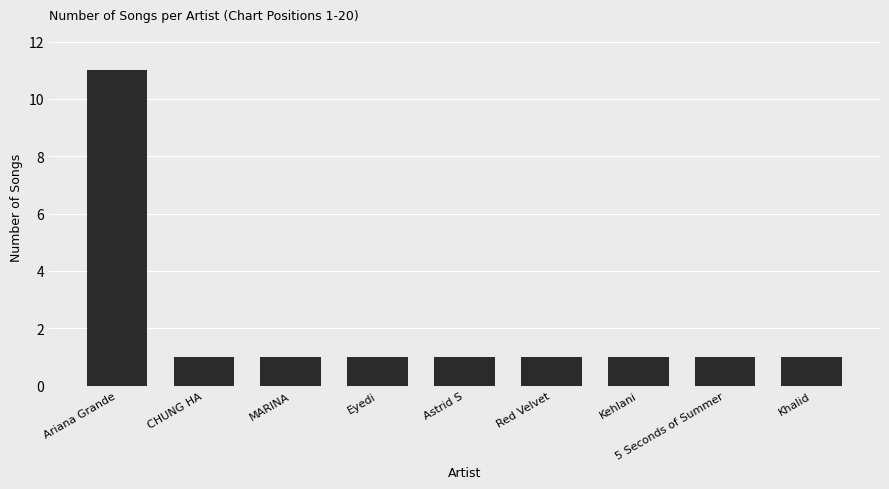

True or false: the data shows 11 at Ariana Grande.

True